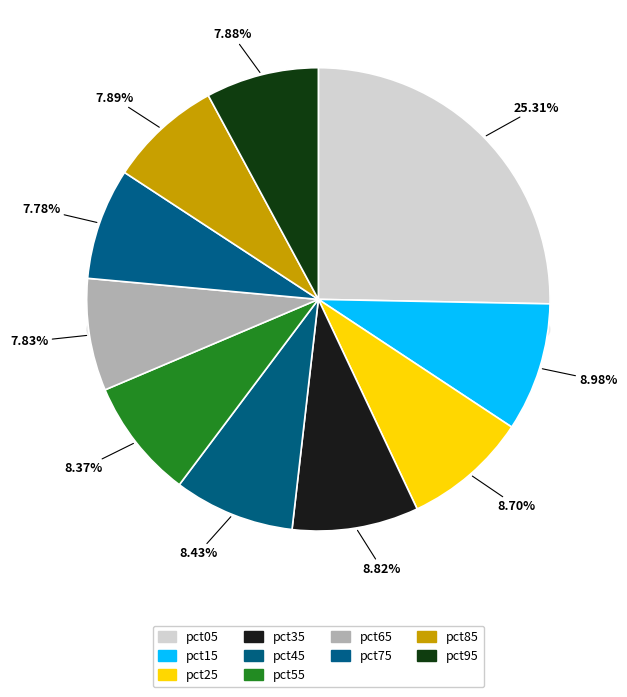

How many segments does this pie chart have?

10